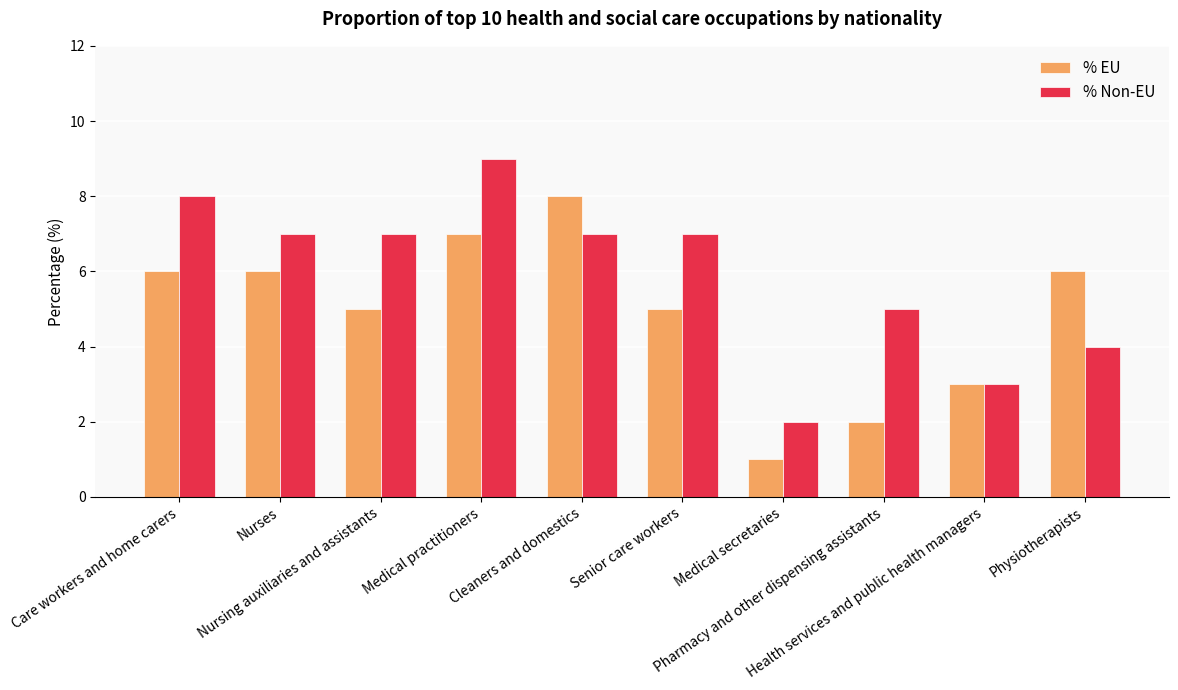

Is the value of % Non-EU at Medical practitioners greater than the value of % EU at Nursing auxiliaries and assistants?

Yes